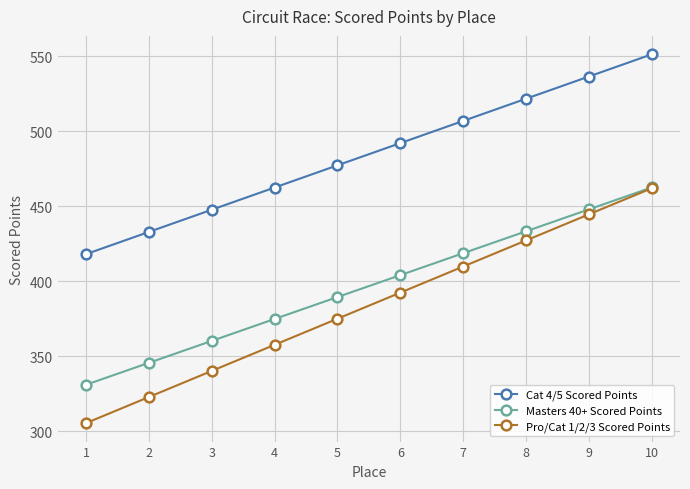

What is the value of the Cat 4/5 Scored Points point at the 8th from the left?

521.8